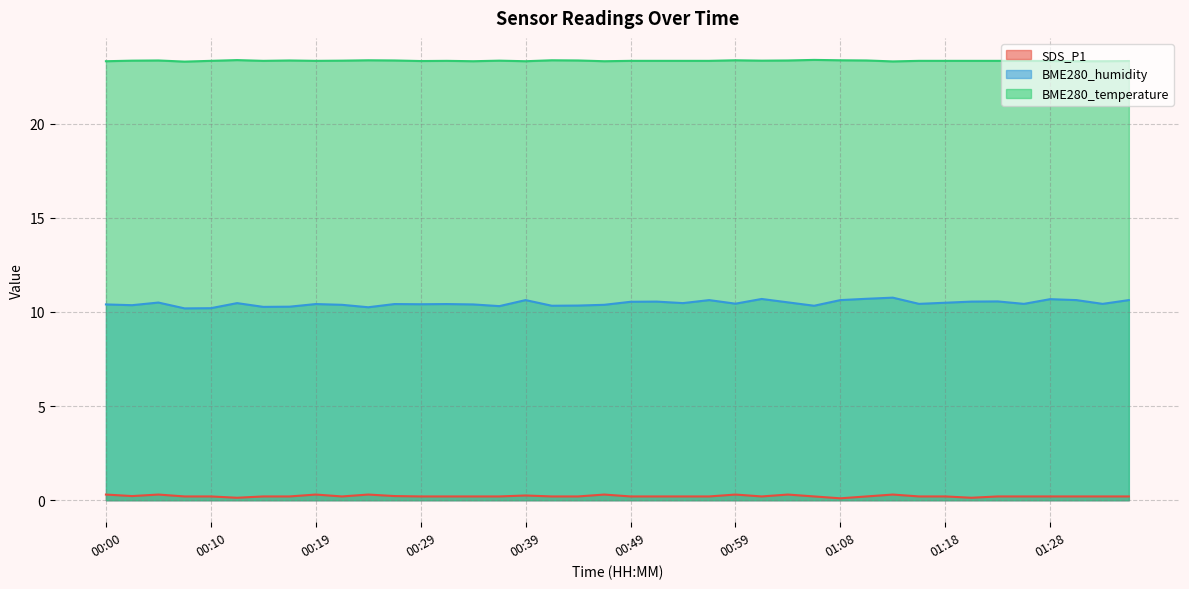

Which series changed the most between 00:15 and 00:59?

BME280_humidity